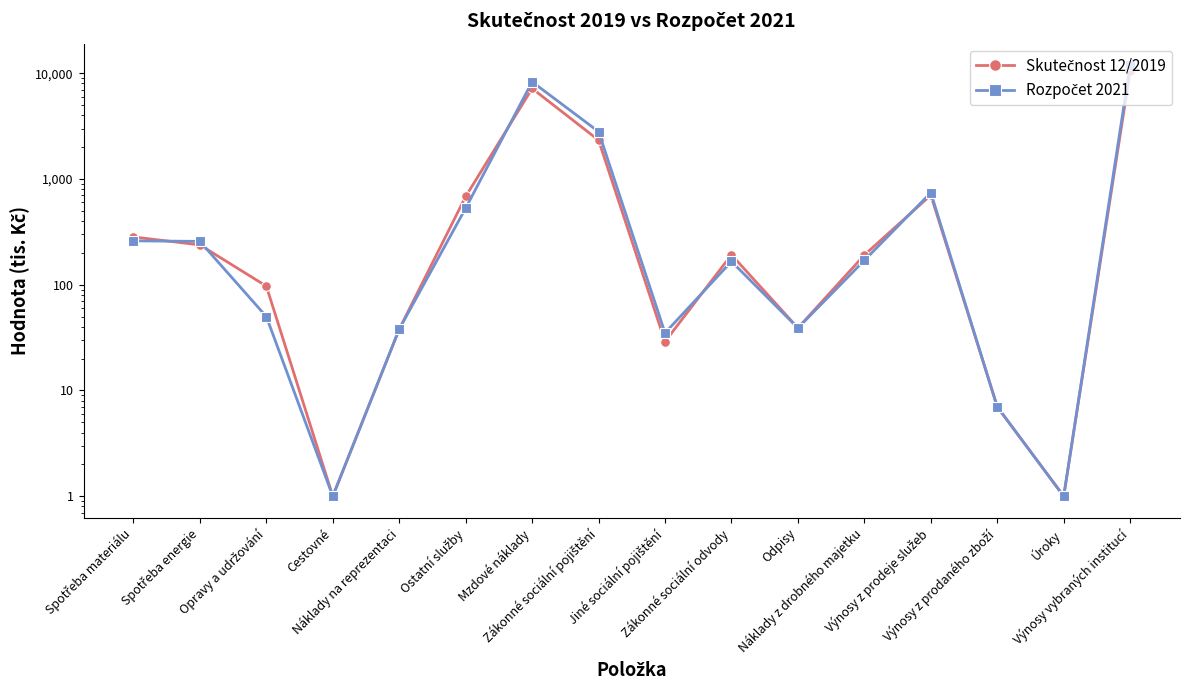

True or false: Skutečnost 12/2019 has a value of 2912 at Výnosy vybraných institucí.

False